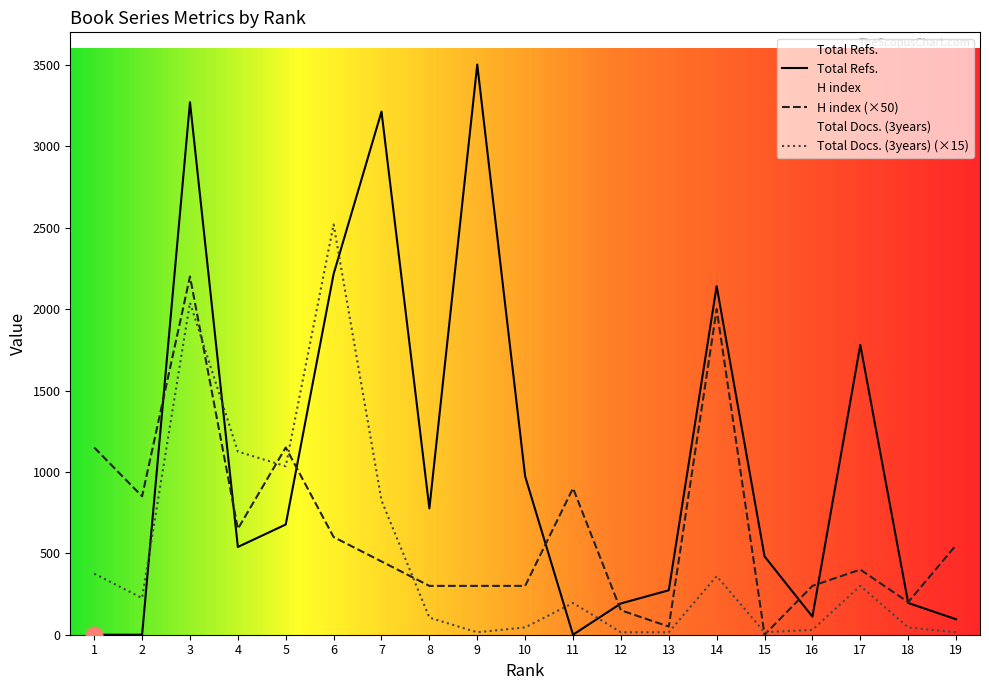

What is the total value across all series at 1?

1525